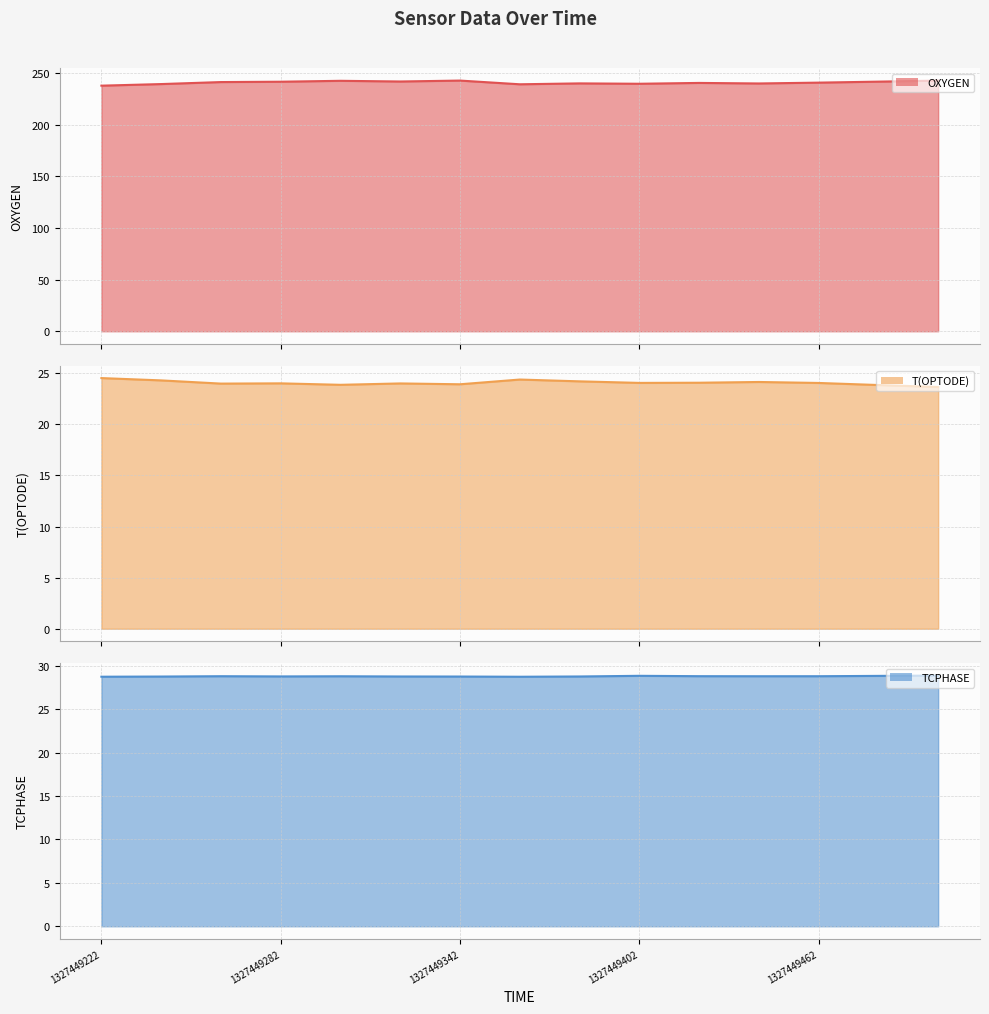

List the labels in order of T(OPTODE) value, smallest first.

14, 13, 1327449462, 6, 1327449342, 5, 1327449402, 12, 9, 10, 11, 8, 1327449282, 7, 1327449222